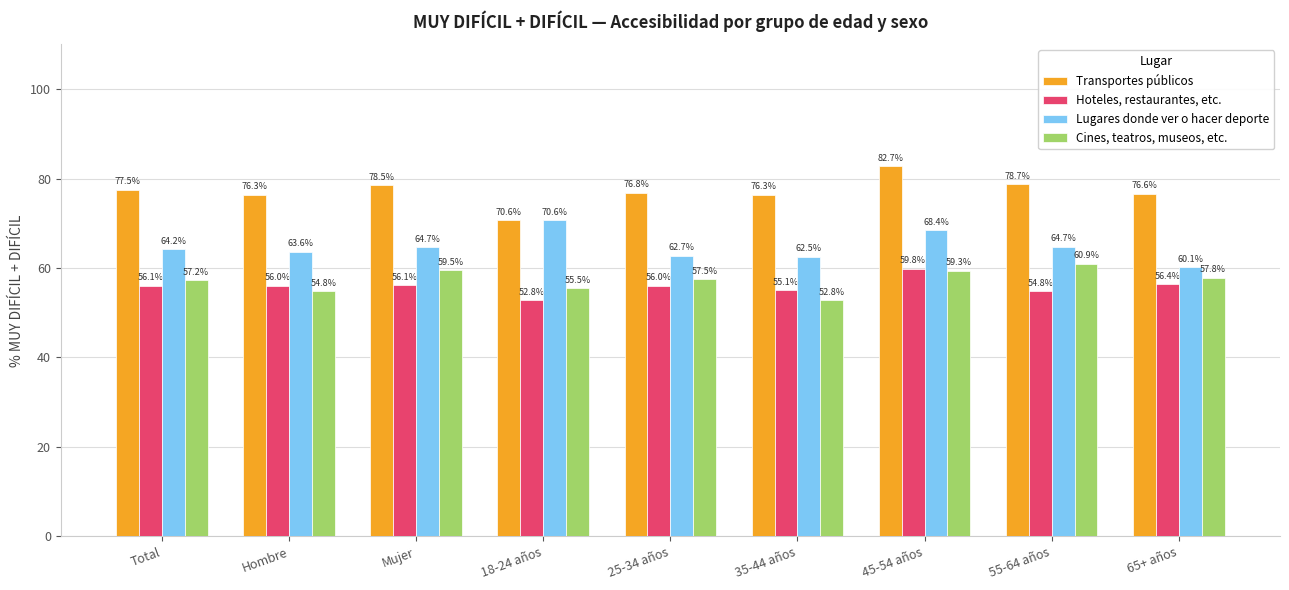

How many groups of bars are there?

9